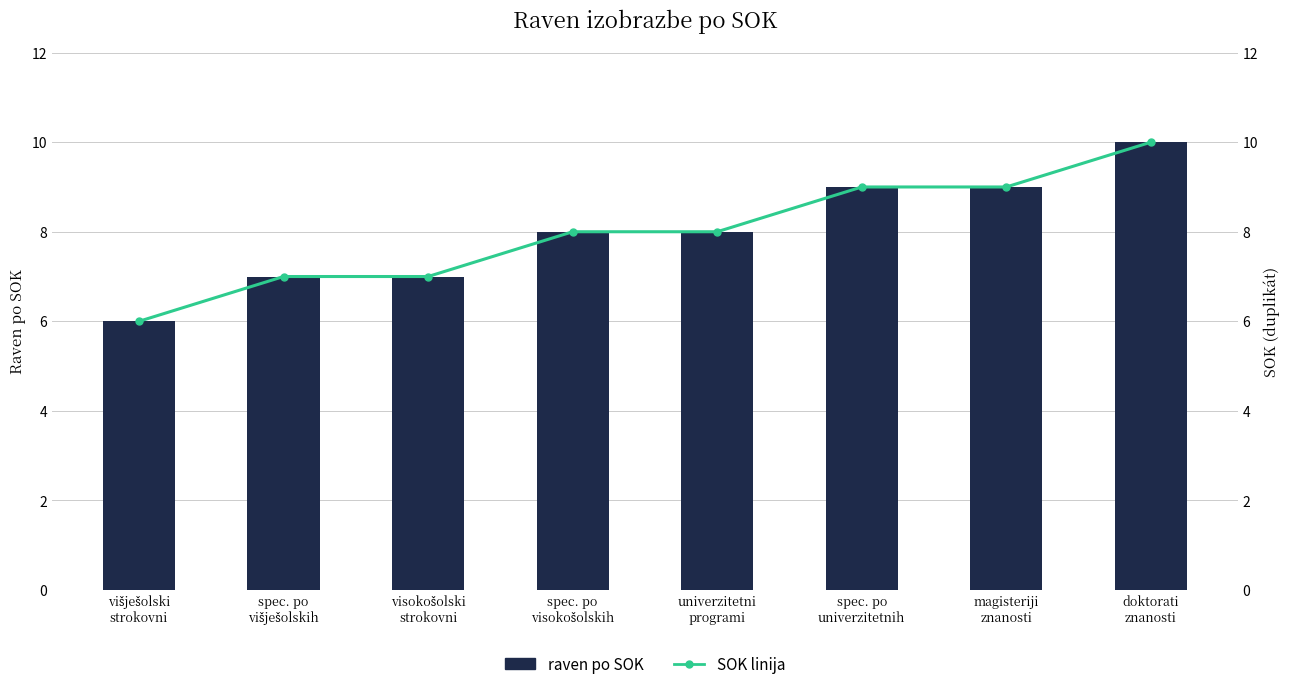

What position from the right is univerzitetni
programi?

4